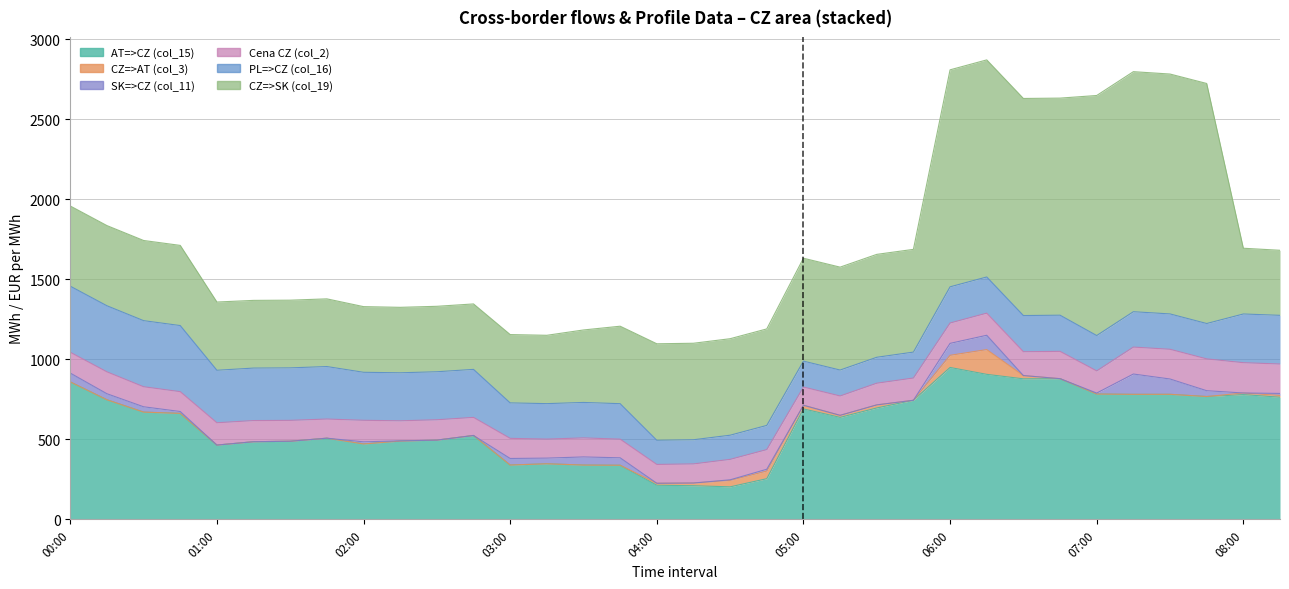

Is it true that AT=>CZ (col_15) equals 880.0 at 06:45?

True